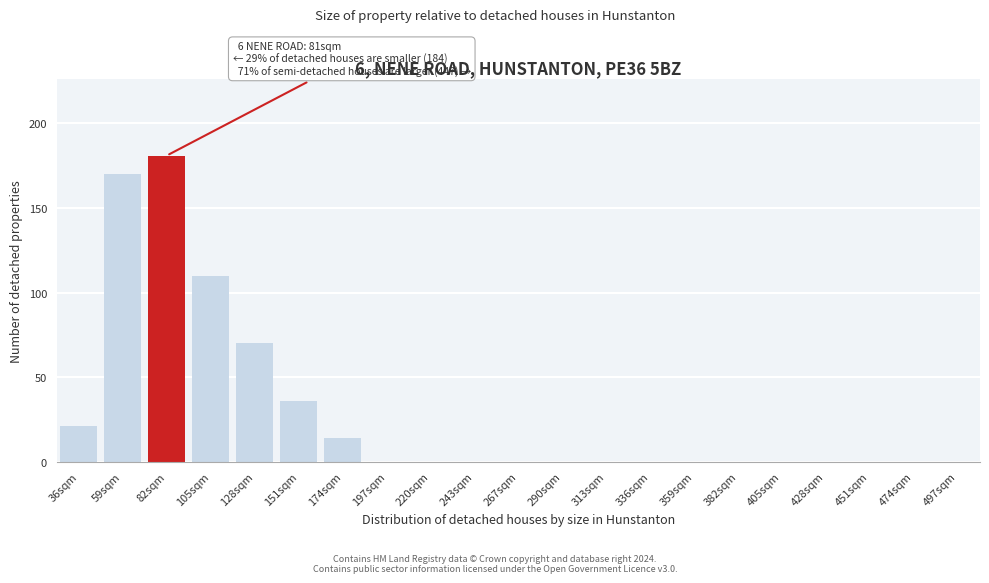

Reading left to right, extract all data points from this chart.

36sqm=21	59sqm=170	82sqm=181	105sqm=110	128sqm=70	151sqm=36	174sqm=14	197sqm=0	220sqm=0	243sqm=0	267sqm=0	290sqm=0	313sqm=0	336sqm=0	359sqm=0	382sqm=0	405sqm=0	428sqm=0	451sqm=0	474sqm=0	497sqm=0